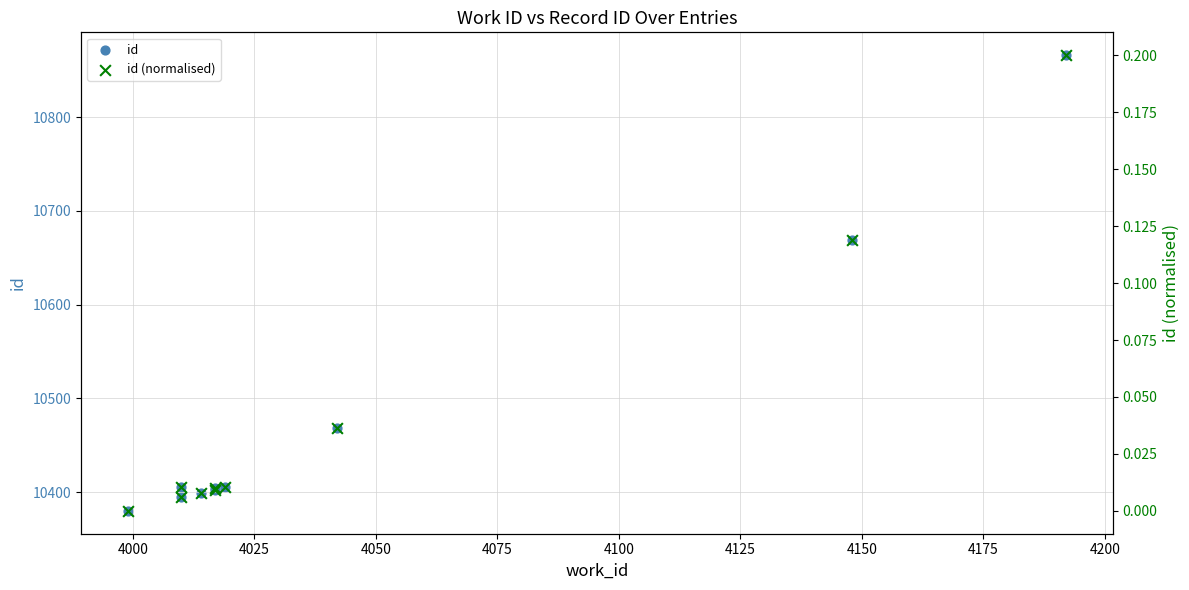

Which series has the largest total across all categories?

id